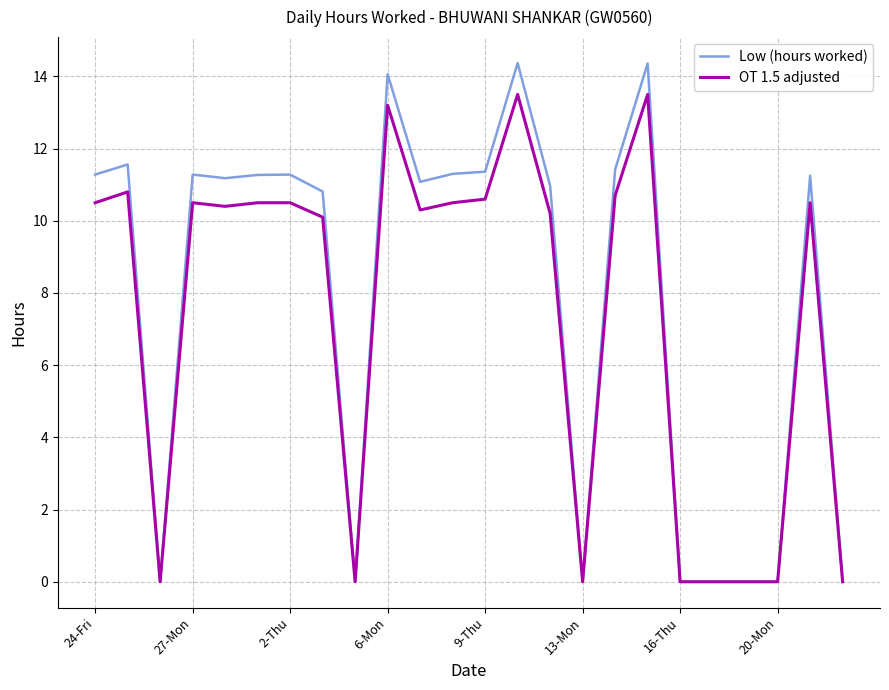

What are all the series names shown in the legend?

Low (hours worked), OT 1.5 adjusted